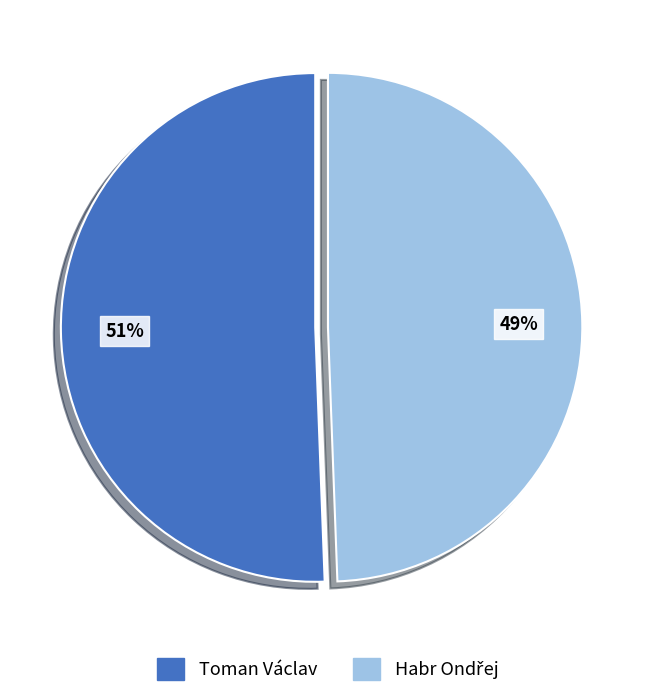

True or false: Toman Václav accounts for 42% of the total.

False